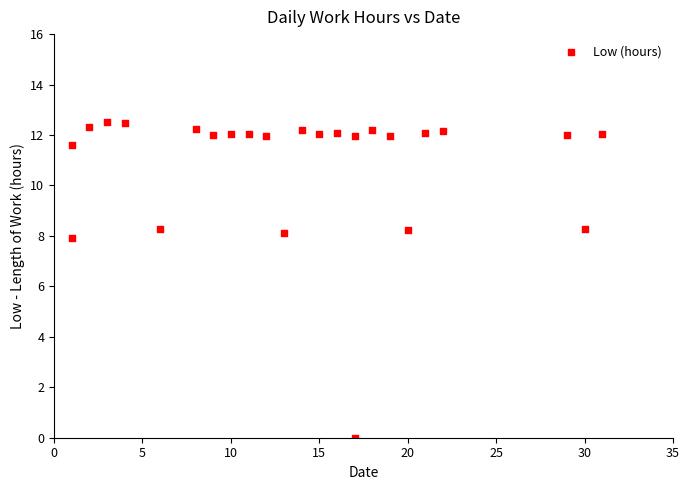

What is the range of X values (max minus min)?

30.0